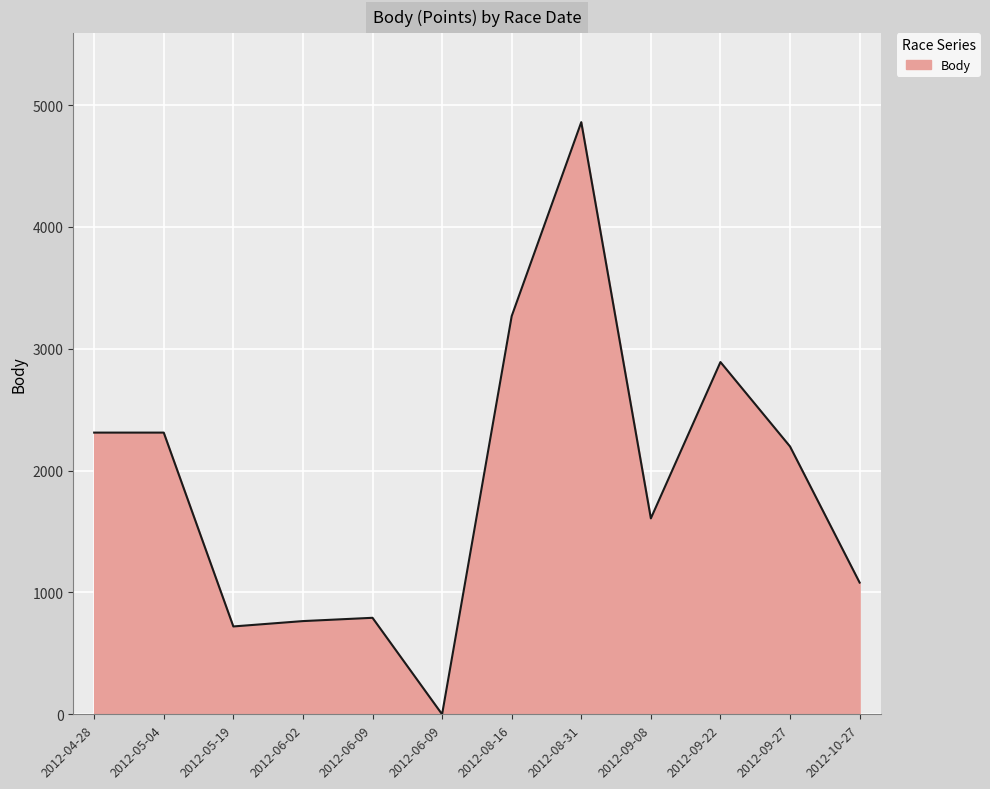

What is the maximum value shown in the chart?

4860